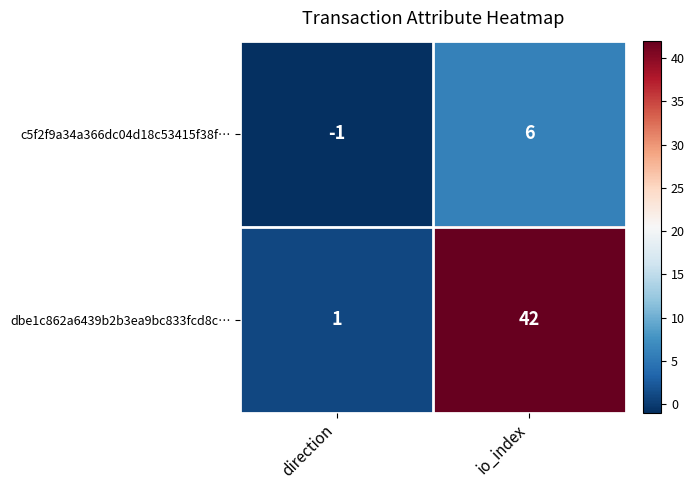

Between direction and io_index, which series saw the biggest shift?

dbe1c862a6439b2b3ea9bc833fcd8c…